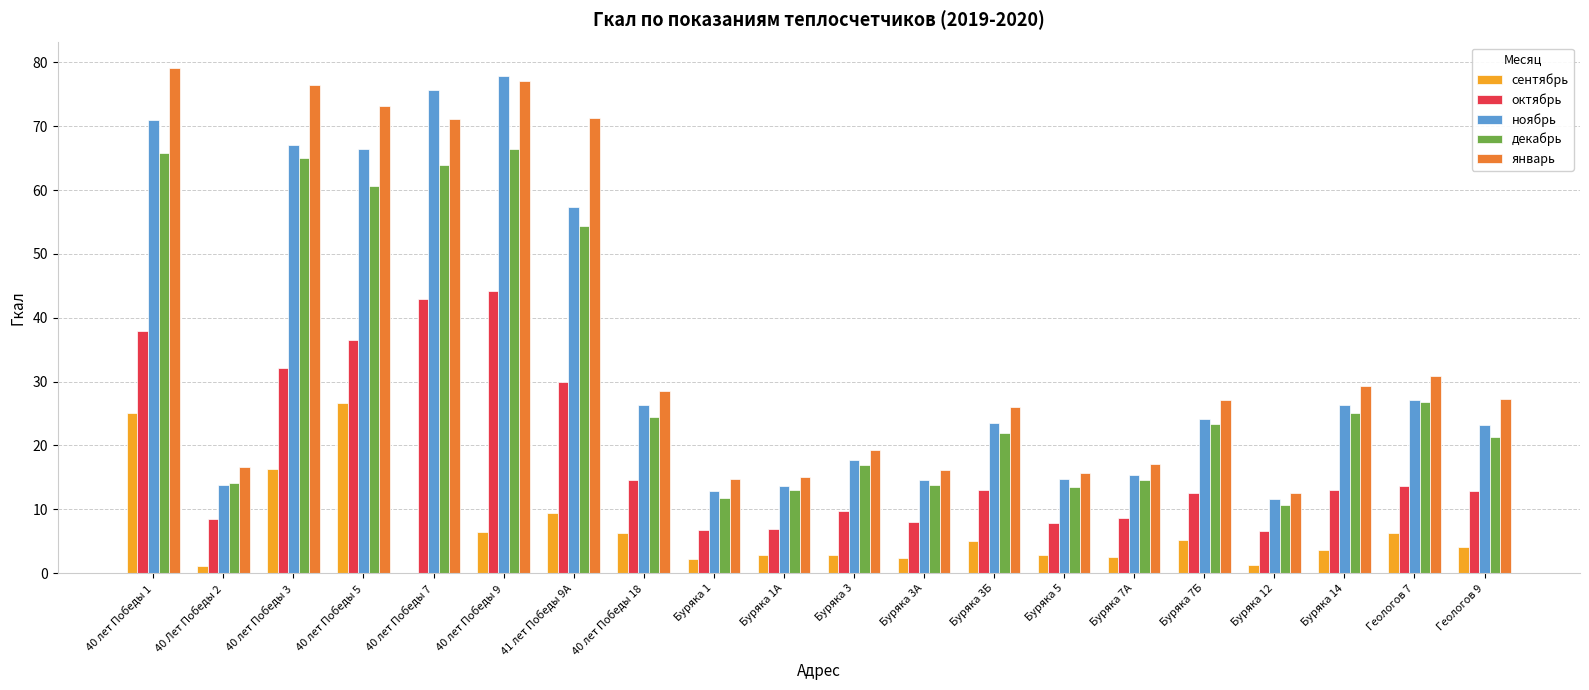

True or false: октябрь has a value of 7.0 at Буряка 1А.

True